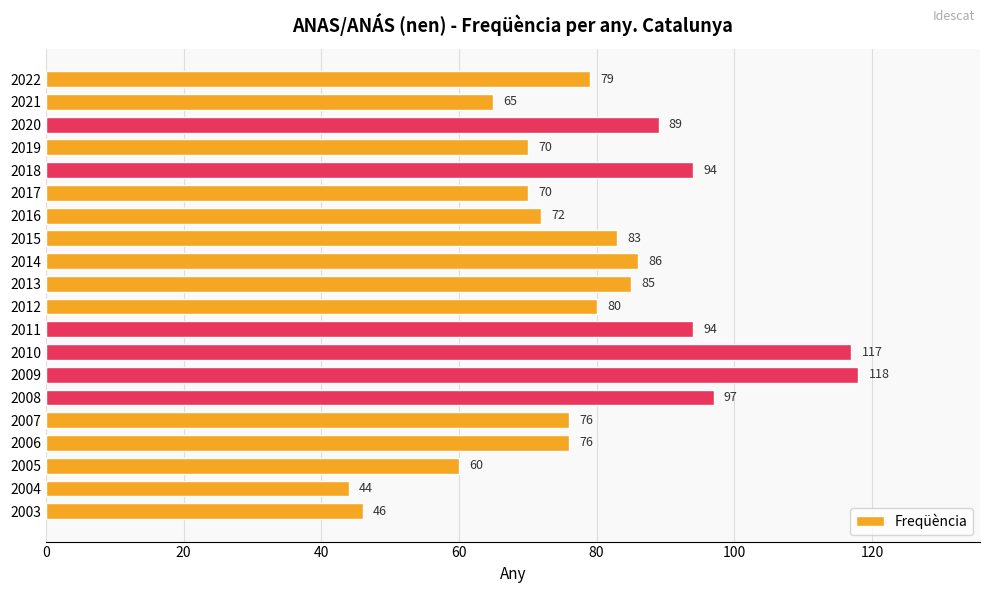

How many data points does each series have?

20